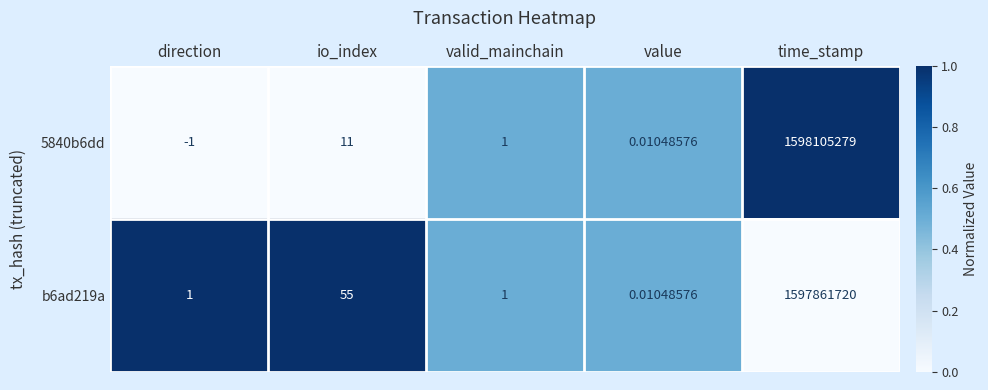

List the series in order of their overall mean, lowest first.

b6ad219a, 5840b6dd